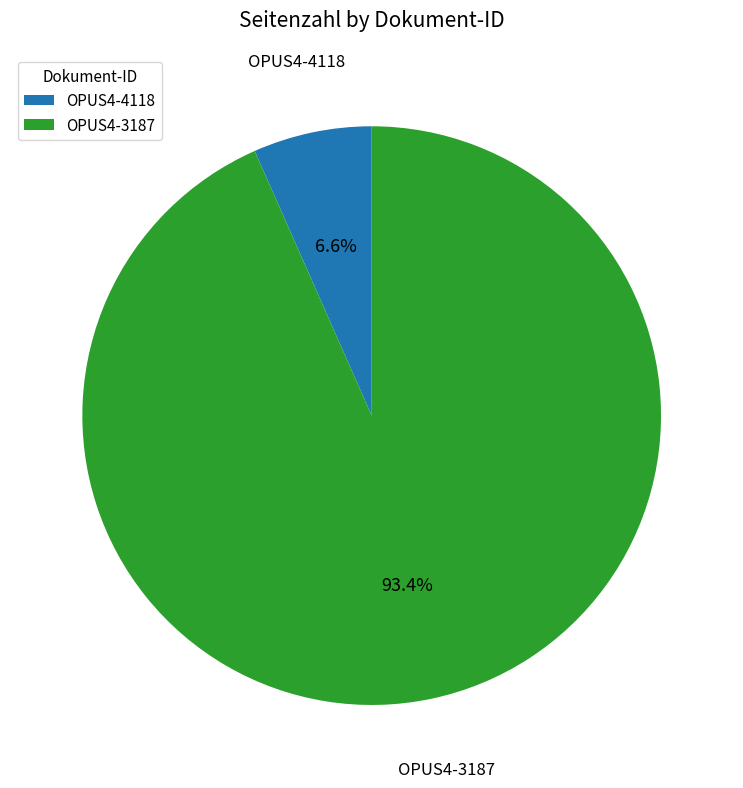

Which has a higher value, OPUS4-4118 or OPUS4-3187?

OPUS4-3187